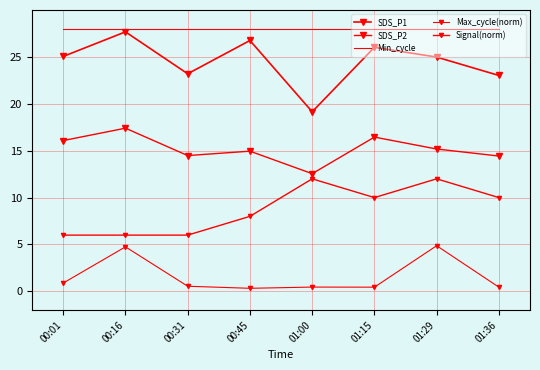

What is the value of the Min_cycle point at the 3rd from the left?

28.0